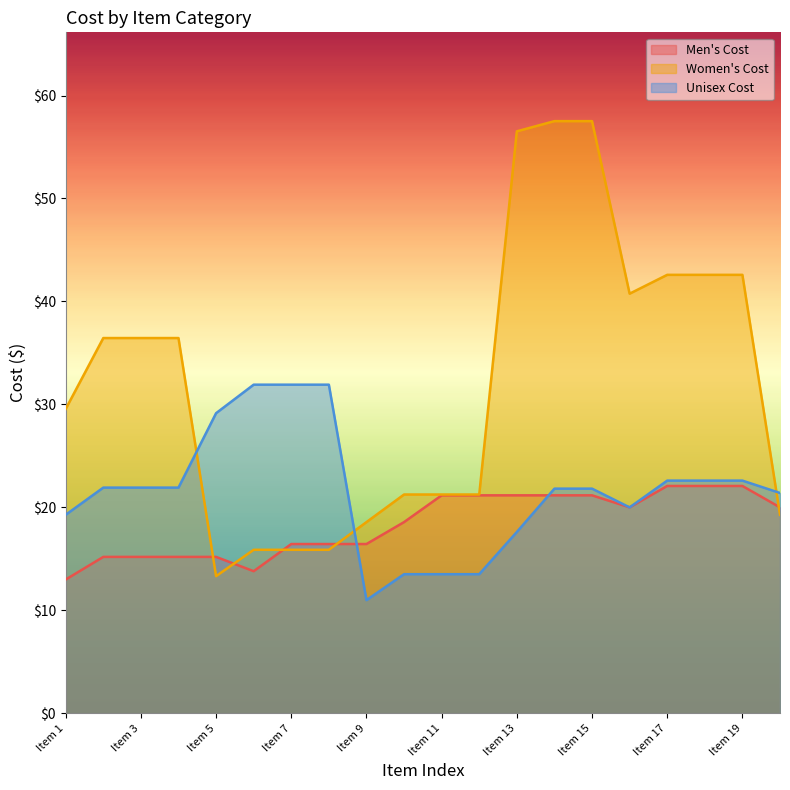

Between Item 13 and Item 16, which series saw the biggest shift?

Women's Cost